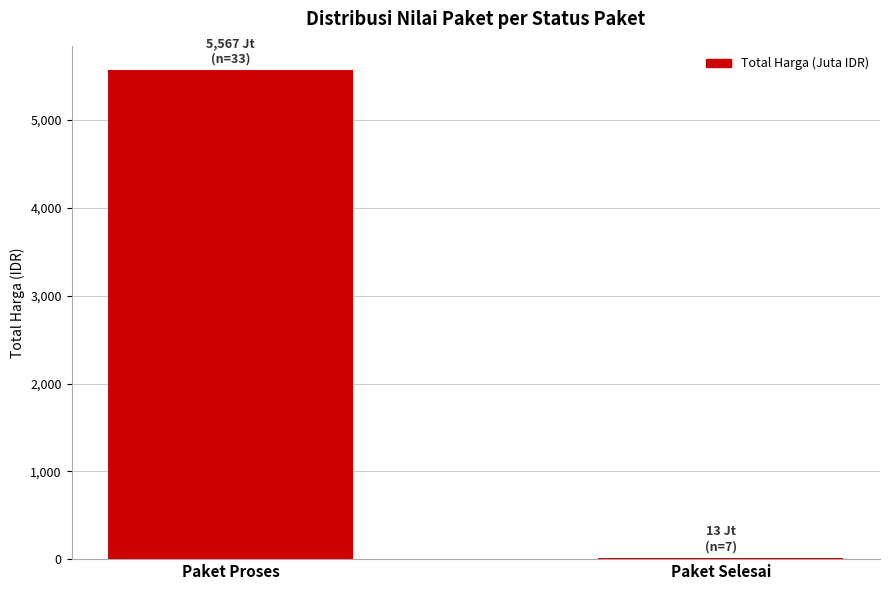

Are the bars horizontal?

No